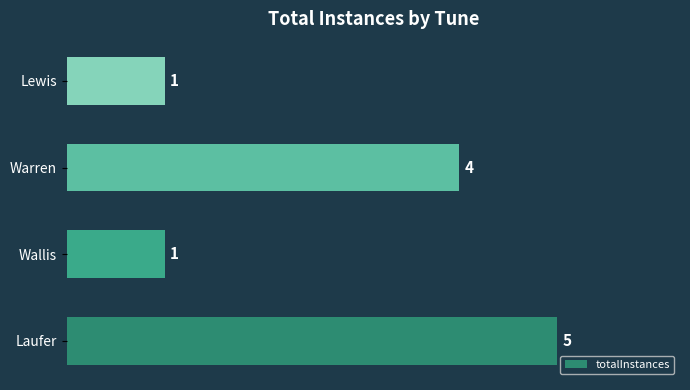

True or false: the data shows 5 at Laufer.

True